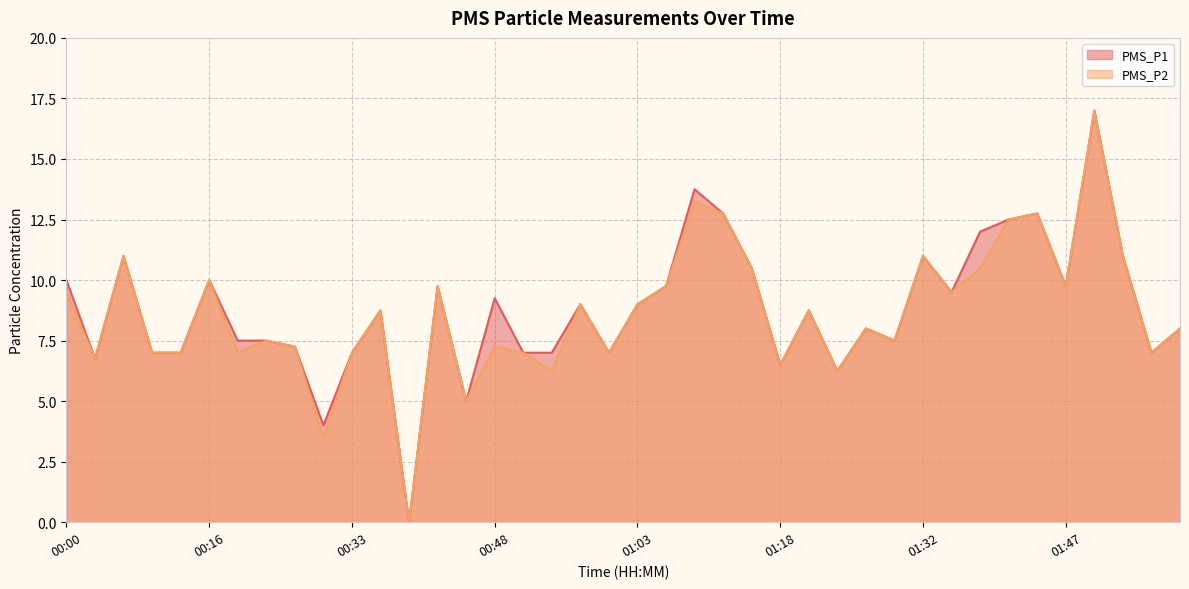

Where does the PMS_P1 series first go above 8?

00:00